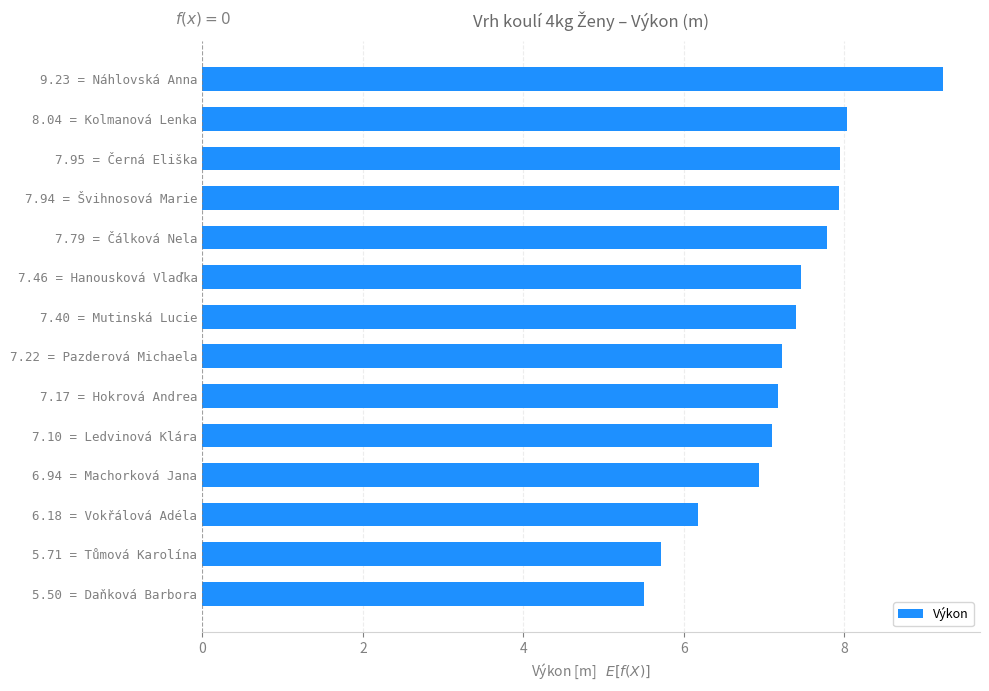

What is the sum of the values at 7.40 = Mutinská Lucie and 6.18 = Vokřálová Adéla?

13.6